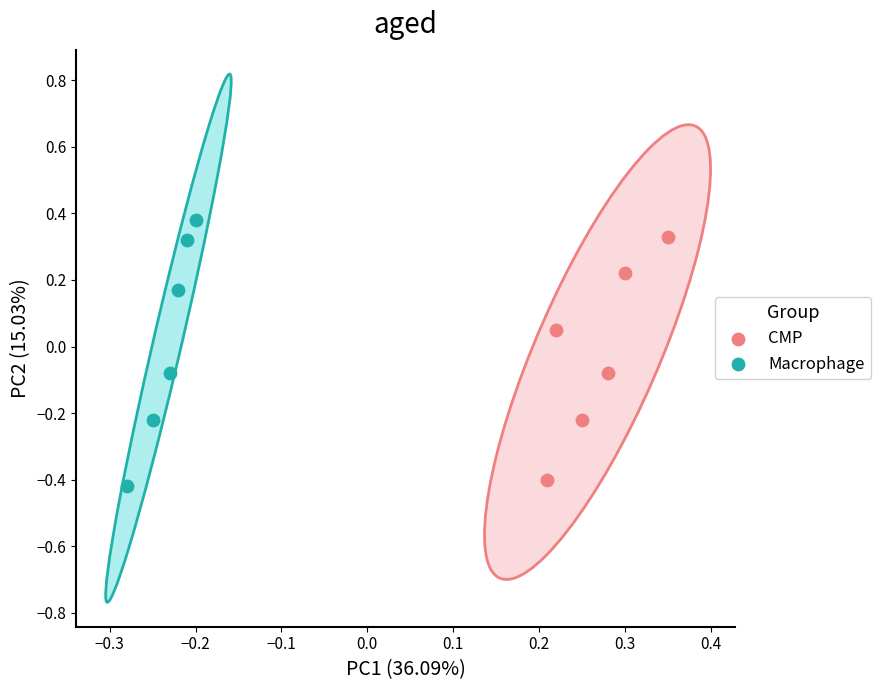

Which series has the widest spread of Y values?

Macrophage